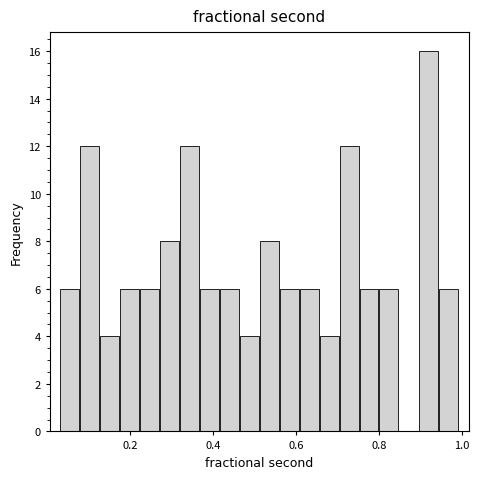

Read against the x-axis, roughly where is the centre of the tallest bar?

0.92